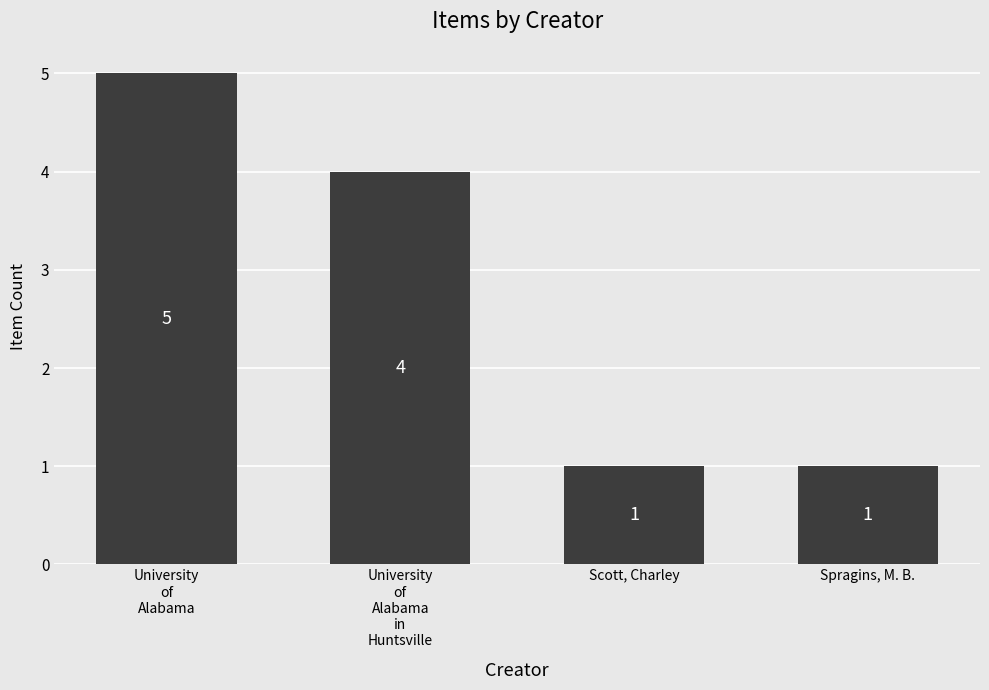

What is the label of the 1st bar from the right?

Spragins, M. B.